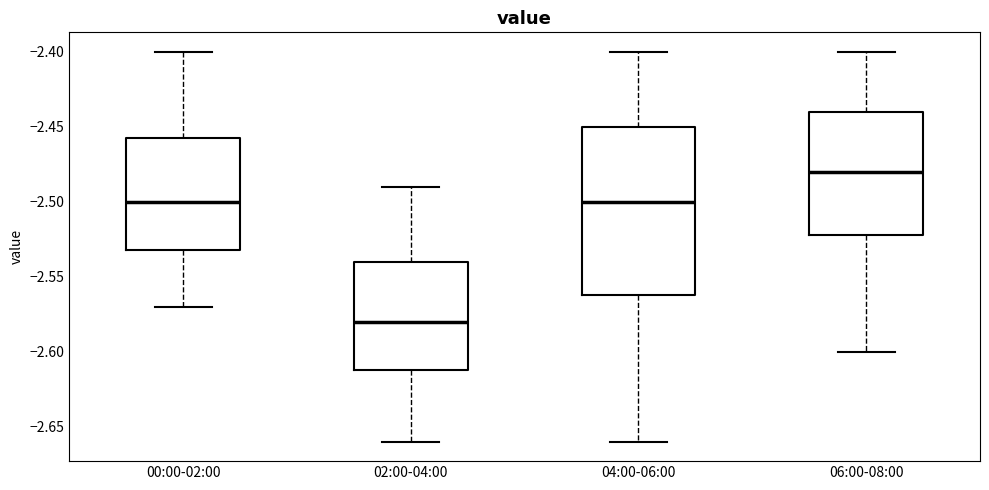

Reading left to right, transcribe this box plot: for each box, give where its median line is, the range the box spans, and where its two whiskers end, as read against the y-axis. The values are not printed on the chart, so give them approximately, as read against the axis.

00:00-02:00: median -2.500, box -2.530 to -2.455, whiskers -2.570 to -2.400
02:00-04:00: median -2.580, box -2.610 to -2.540, whiskers -2.660 to -2.490
04:00-06:00: median -2.500, box -2.560 to -2.450, whiskers -2.660 to -2.400
06:00-08:00: median -2.480, box -2.520 to -2.440, whiskers -2.600 to -2.400